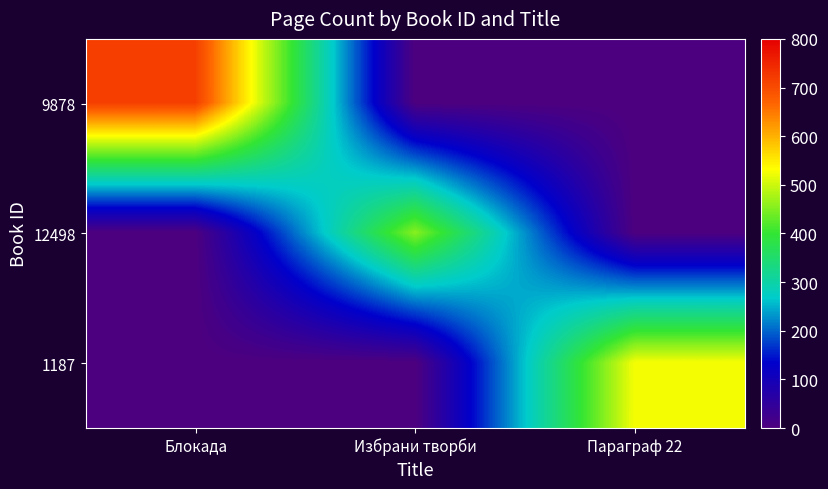

What is the total value across all series at Избрани творби?

456